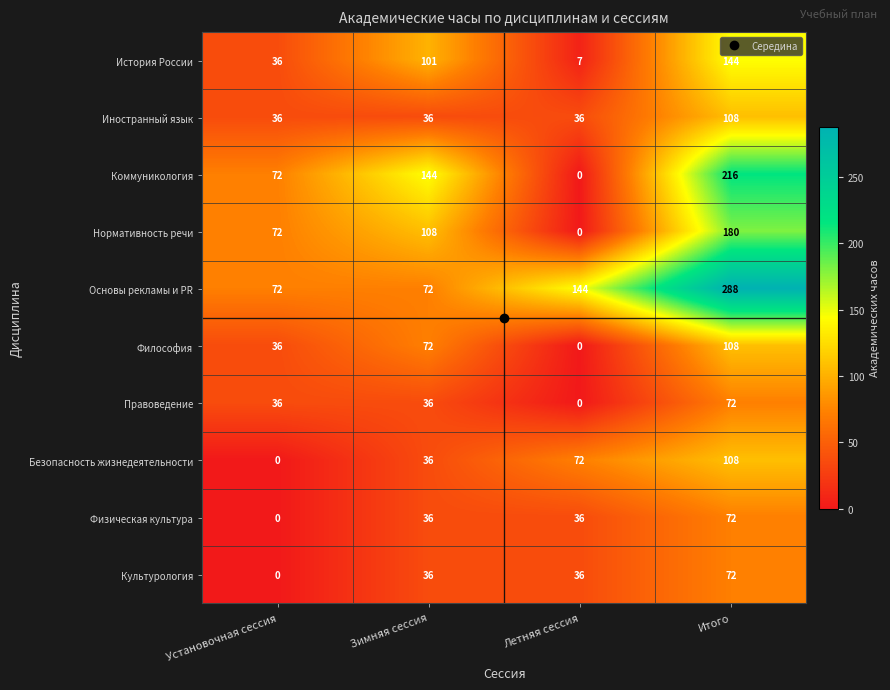

What is the sum of the Коммуникология values at Летняя сессия and Установочная сессия?

72